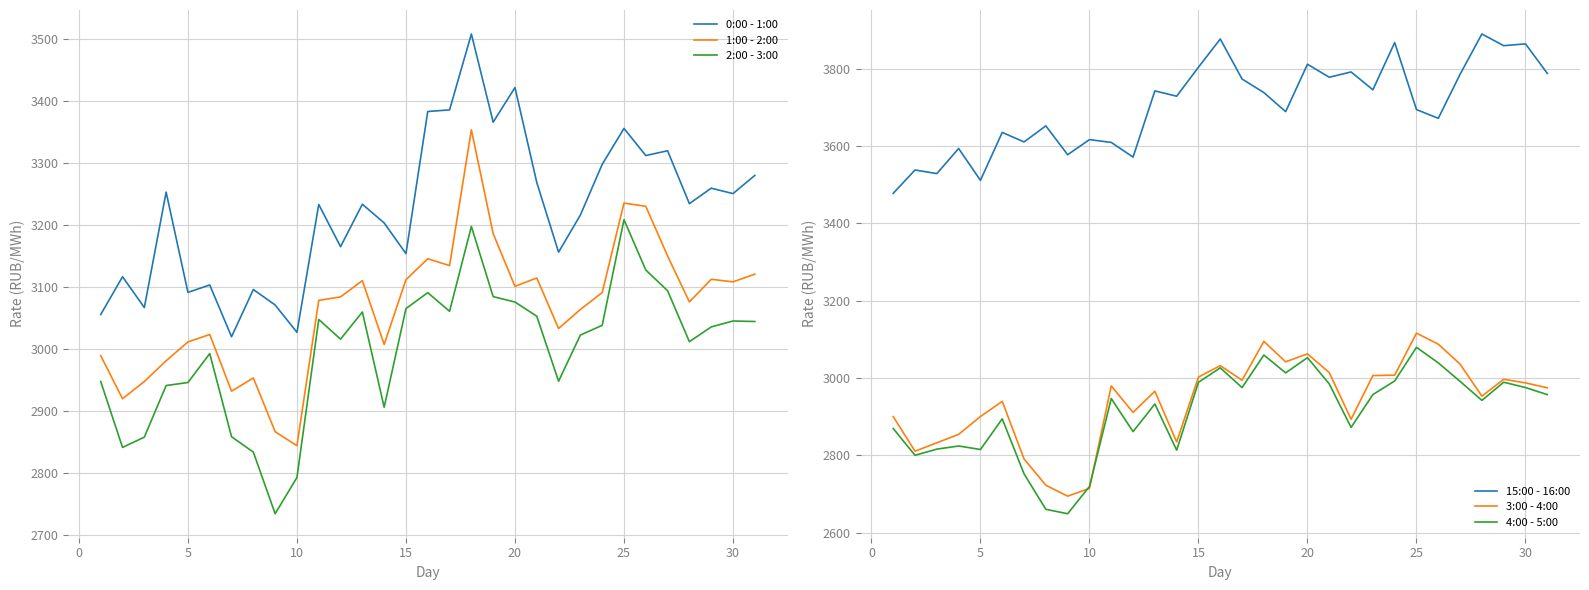

What is the average value of the 1:00 - 2:00 series?

3068.2